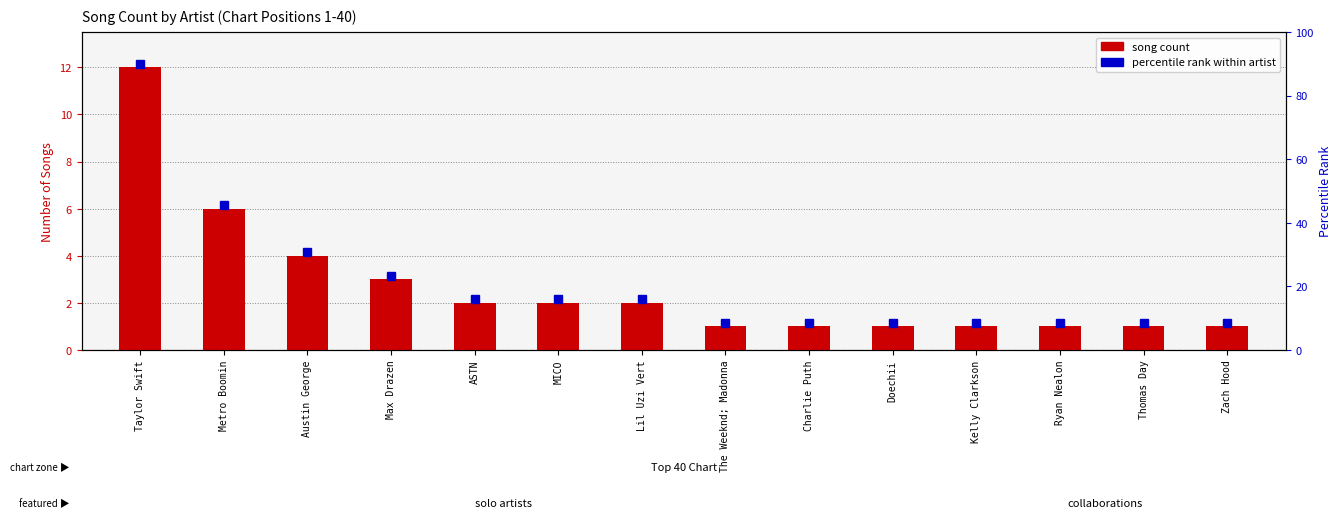

What is the greatest value displayed?

12